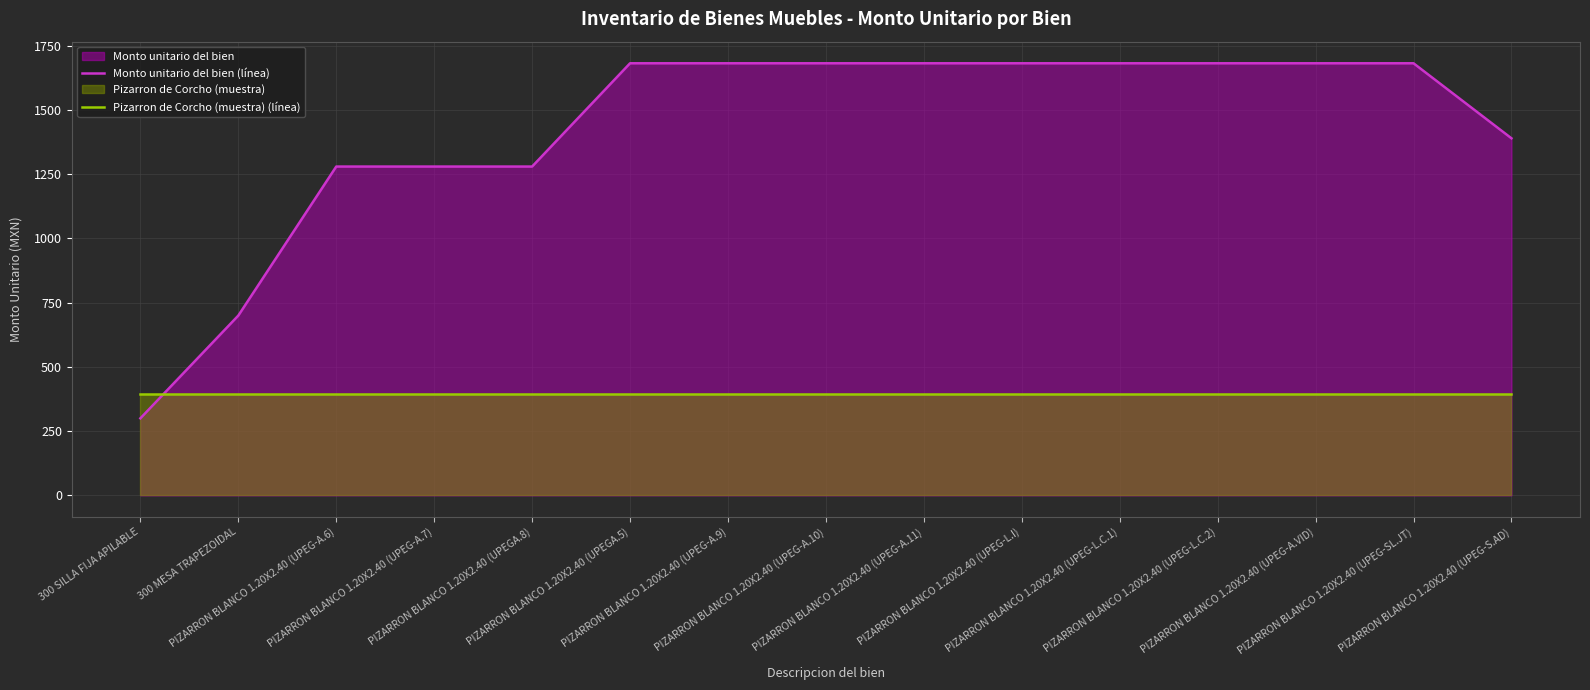

Between 300 SILLA FIJA APILABLE and PIZARRON BLANCO 1.20X2.40 (UPEG-SL.JT), which series saw the biggest shift?

Monto unitario del bien (línea)